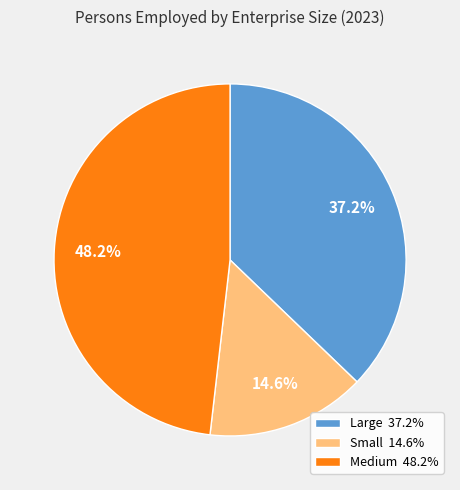

What percentage is the Large slice, to the nearest percent?

37%